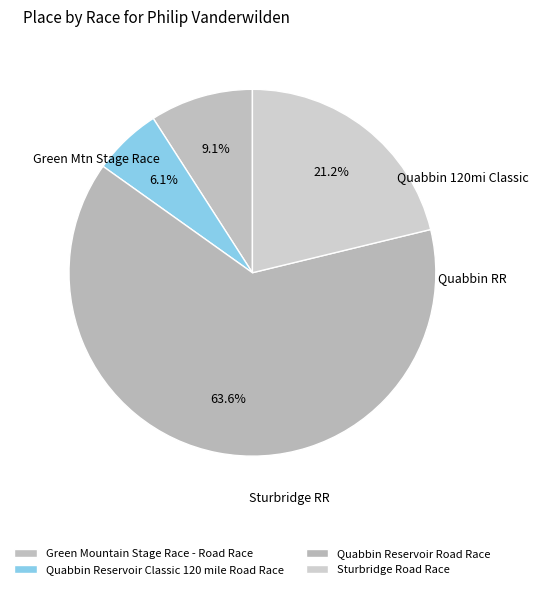

True or false: Quabbin Reservoir Classic 120 mile Road Race accounts for 1% of the total.

False